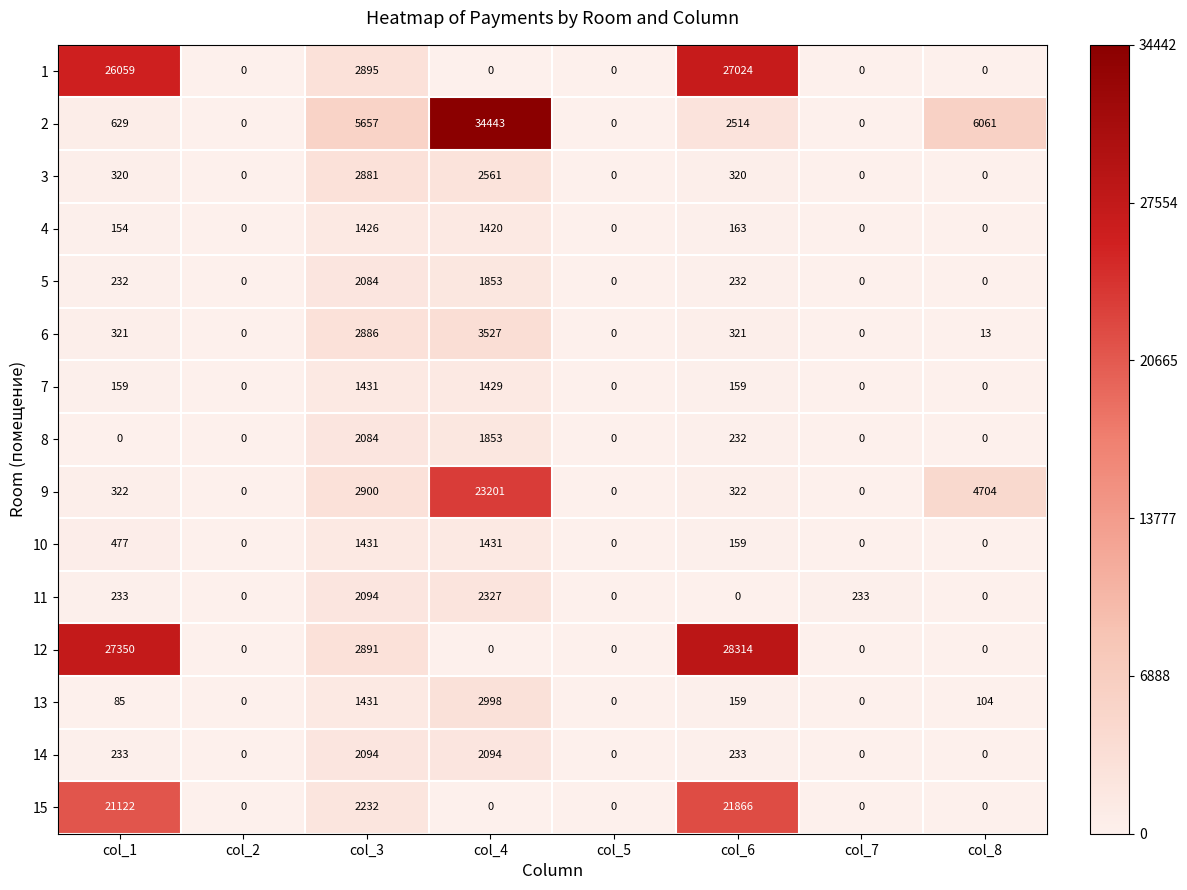

What is the sum of the 11 values at col_3 and col_8?

2094